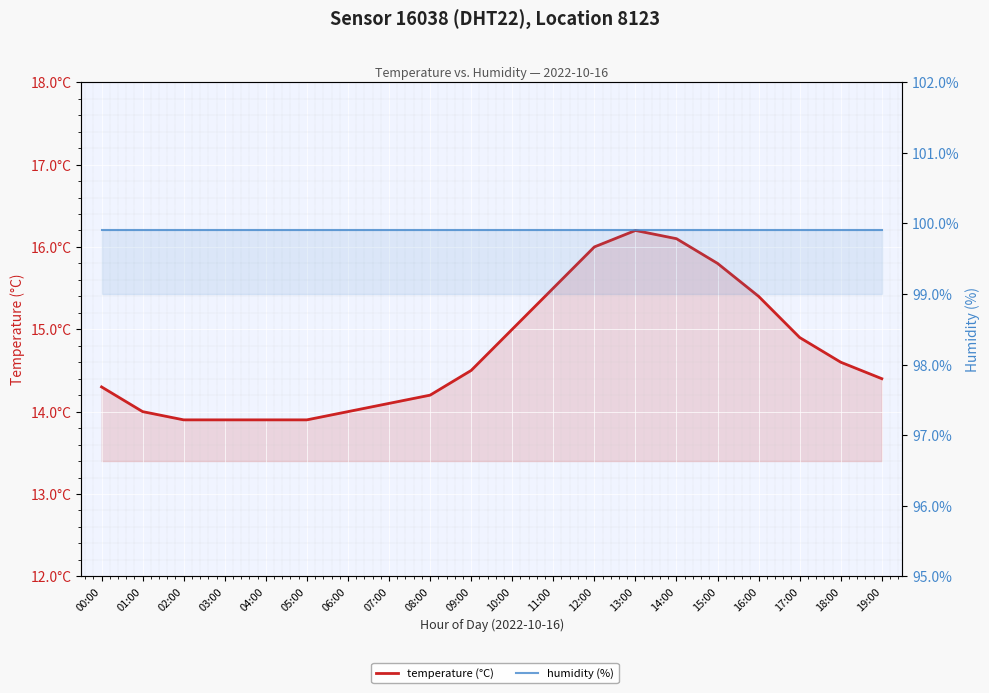

Between 02:00 and 19:00, which series saw the biggest shift?

temperature (°C)